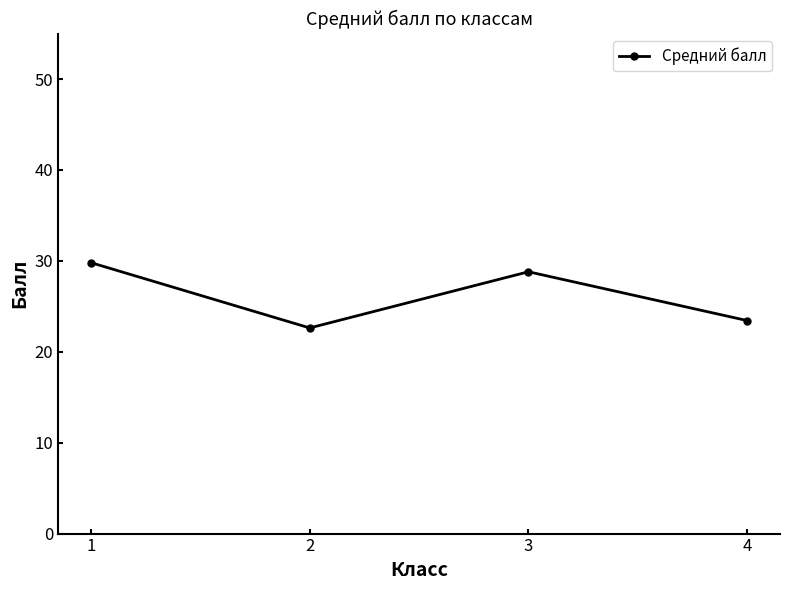

What is the ratio of the value at 1 to the value at 2?

1.3